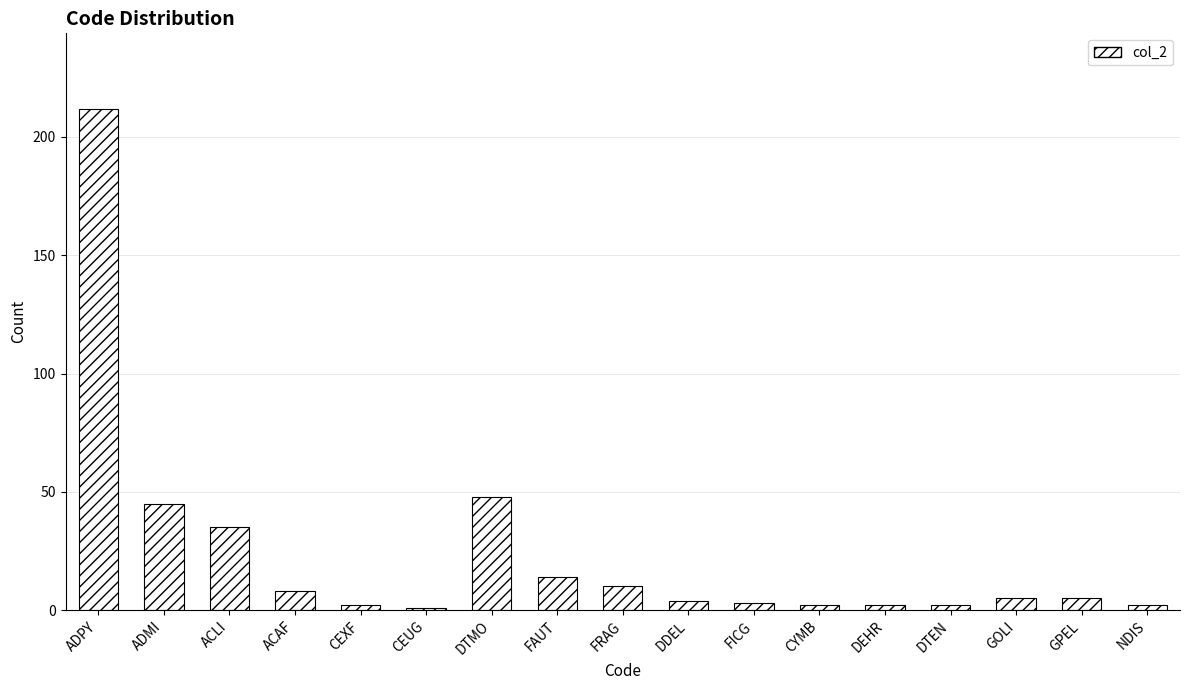

What is the smallest value displayed?

1